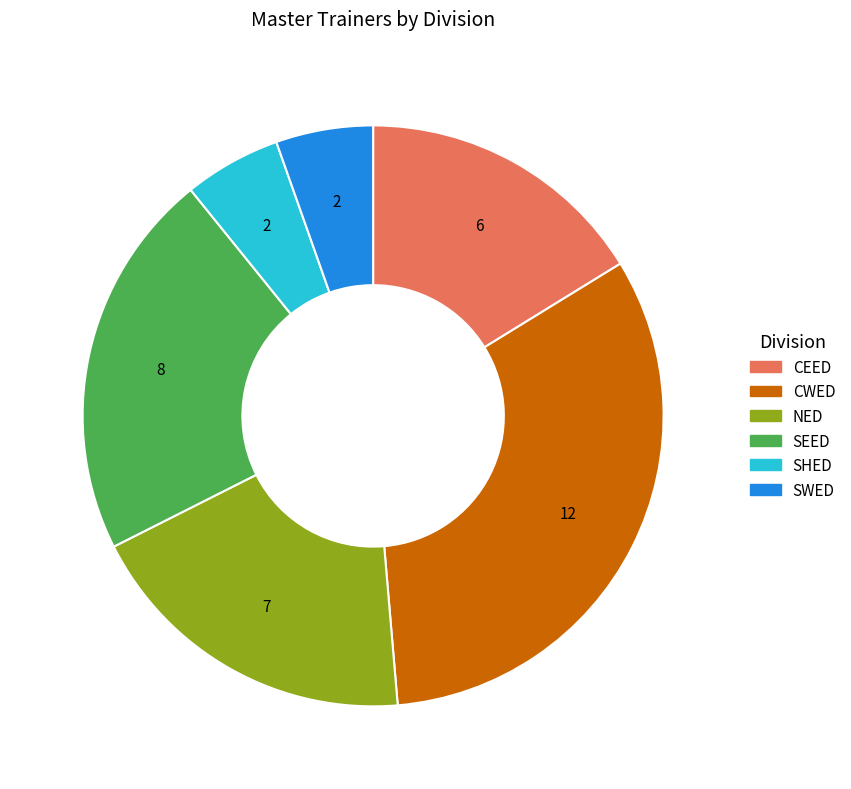

The CEED slice represents 23% of the pie. True or false?

False